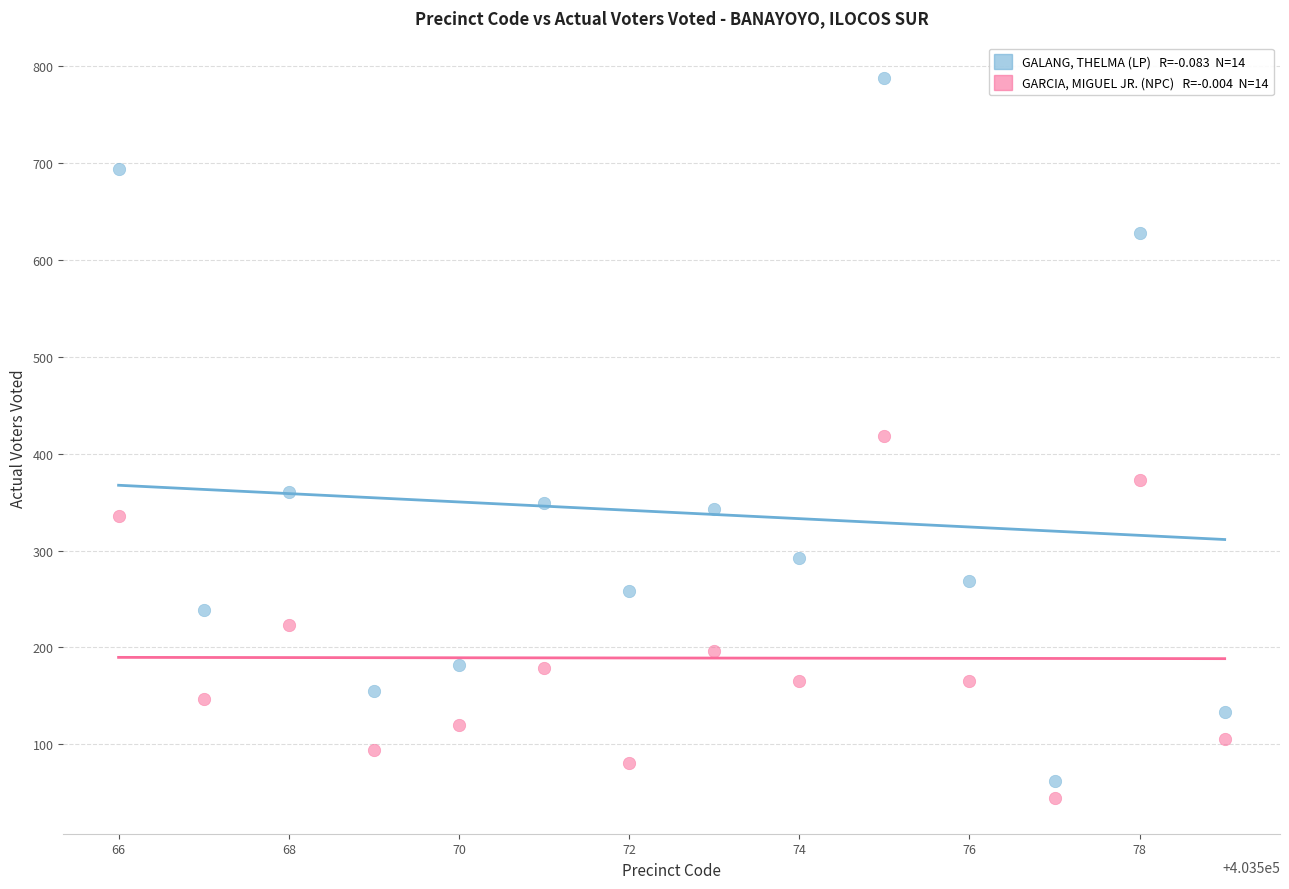

Across all data points, what is the range of Y values (max minus min)?

742